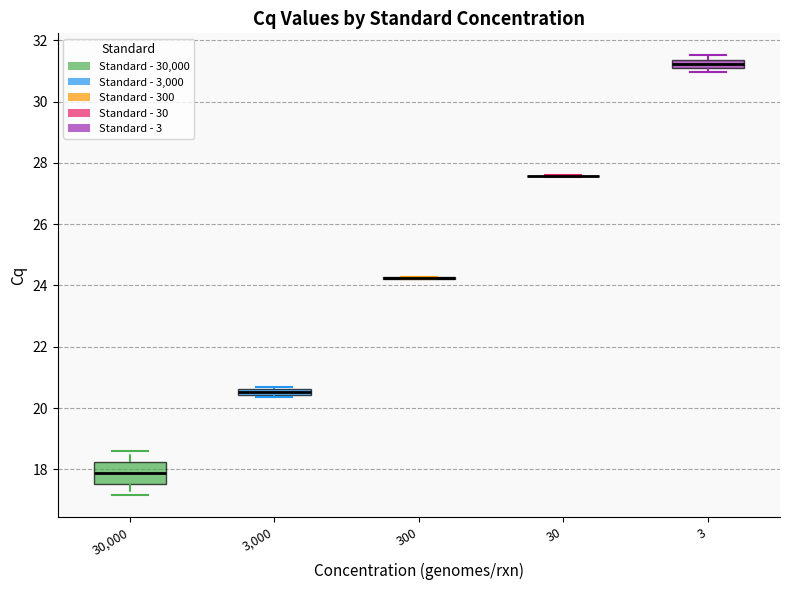

Comparing the boxes themselves (not the whiskers), which one is the tallest?

30,000